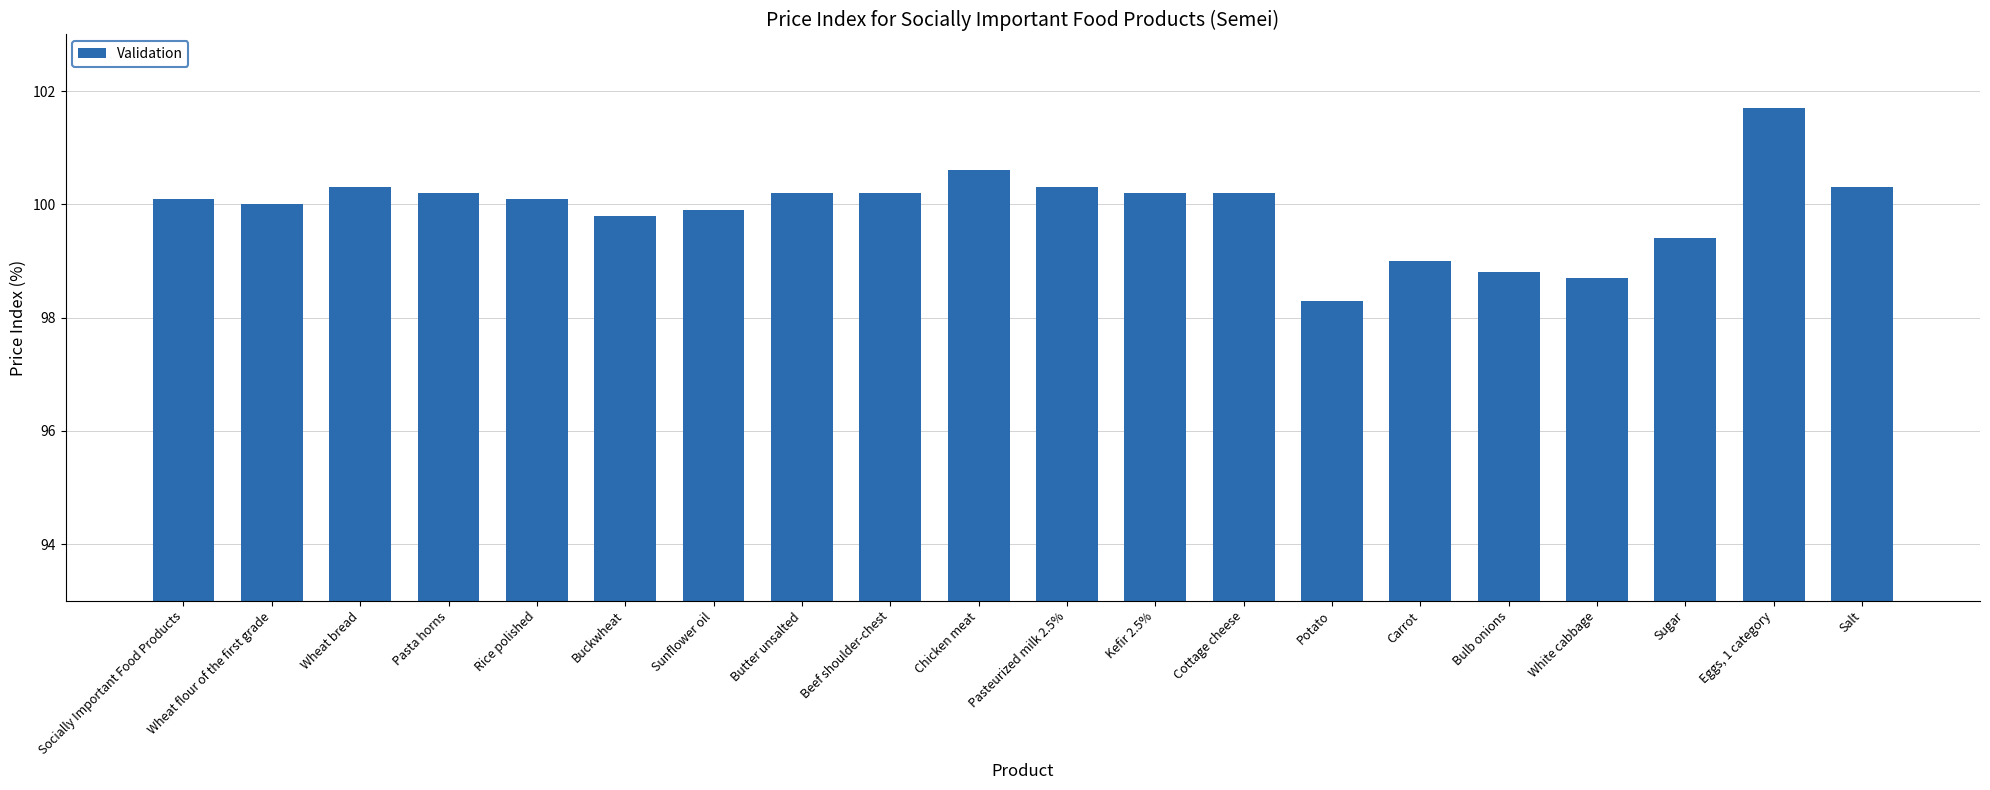

Which label corresponds to the largest value in the chart?

Eggs, 1 category